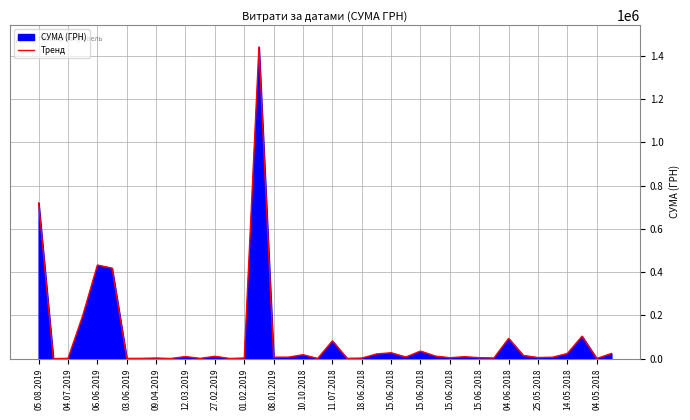

The chart shows a value of 104025.0 at 37. True or false?

True